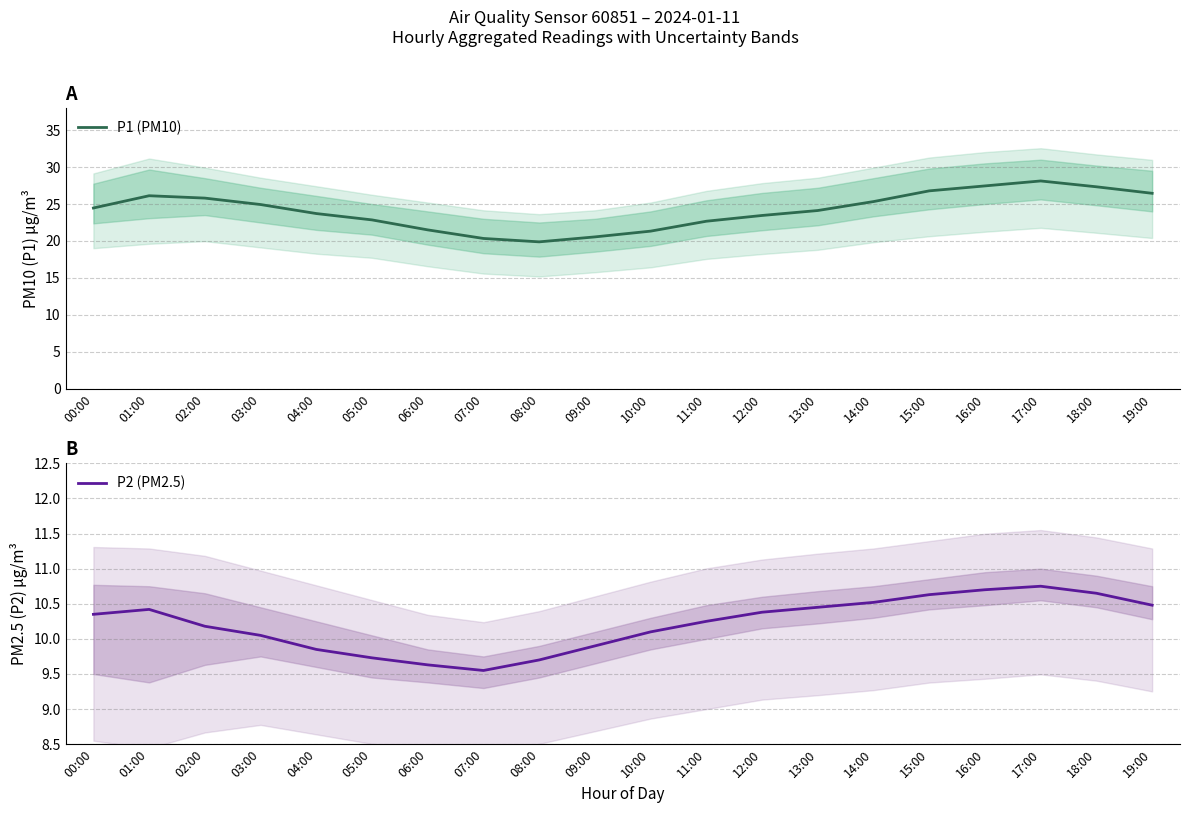

Is it true that P2 (PM2.5) equals 14.2 at 13:00?

False